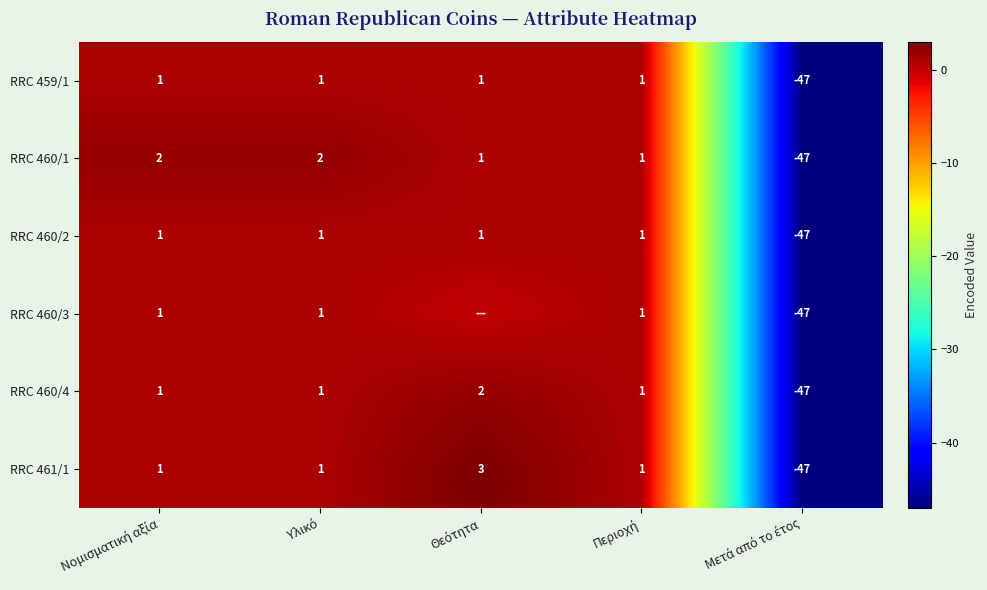

What is the difference between the maximum and minimum values in the RRC 460/1 series?

49